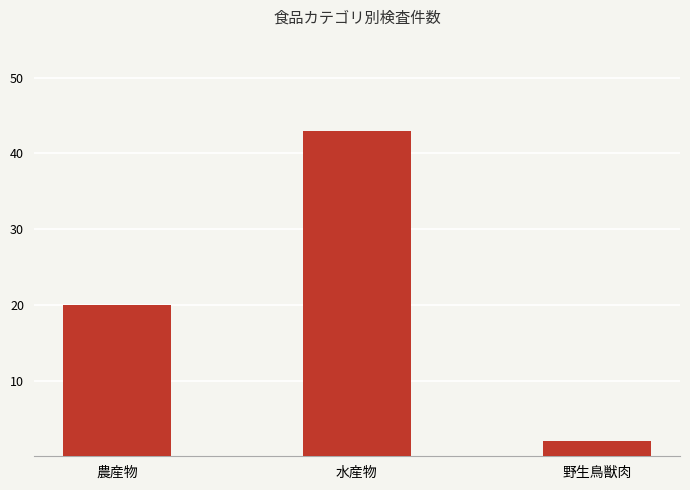

What is the value of the 1st bar from the left?

20